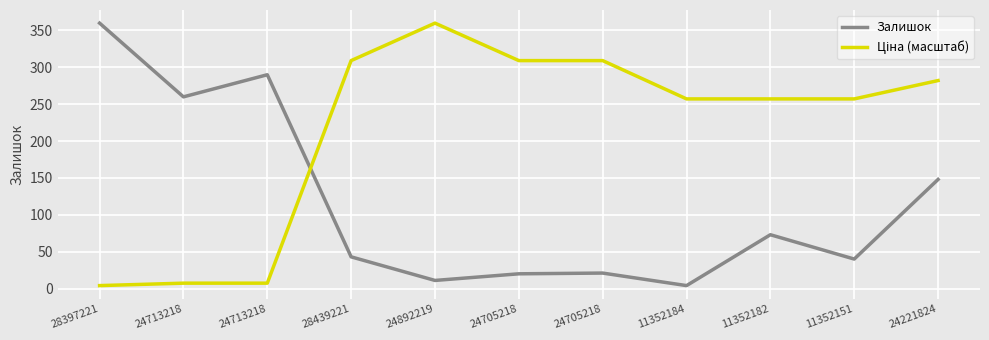

Does the chart have visible grid lines?

Yes